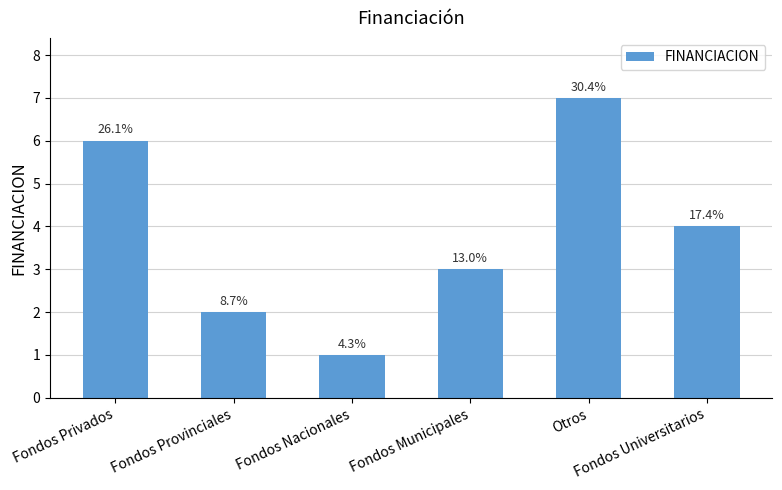

What is the greatest value displayed?

7